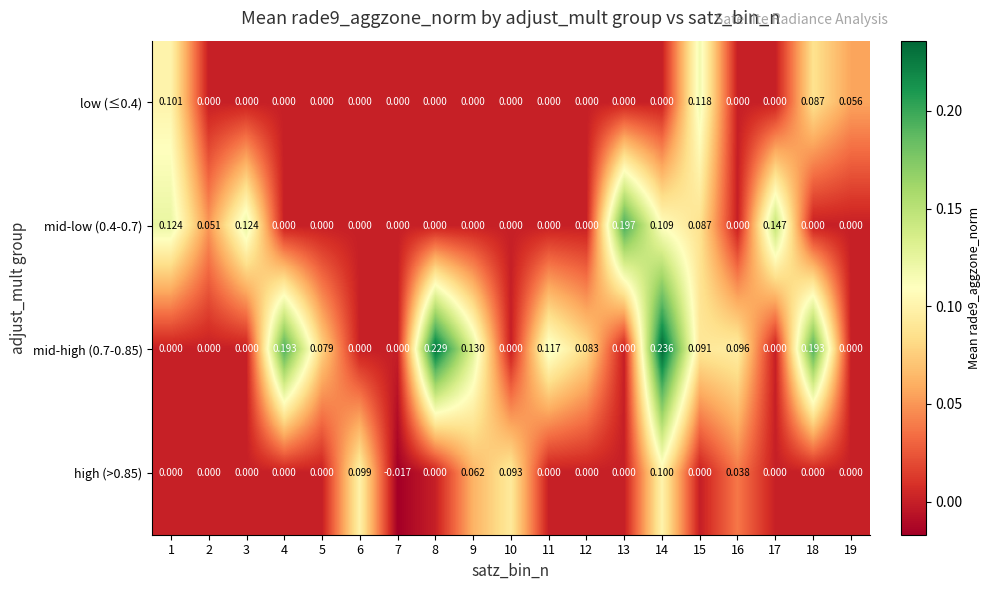

Is the value of high (>0.85) at 18 greater than the value of mid-high (0.7-0.85) at 16?

No